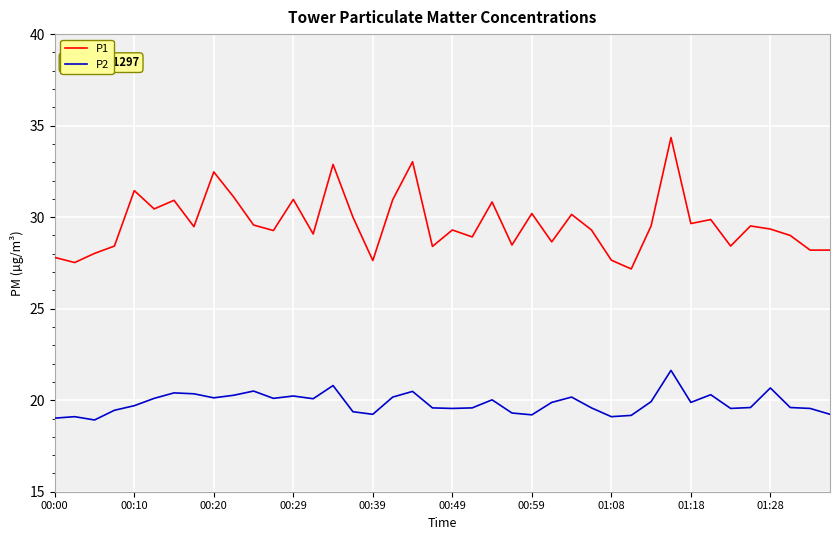

What is the difference between the maximum and minimum values in the P1 series?

7.2